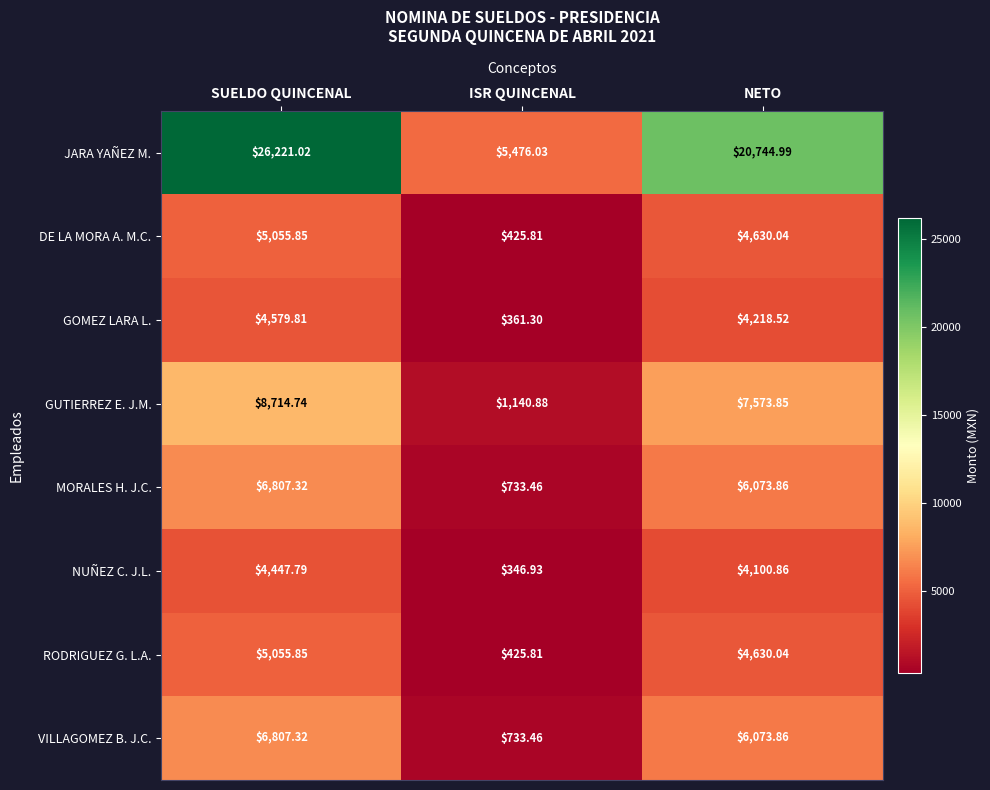

Which label corresponds to the smallest value in the chart?

ISR QUINCENAL